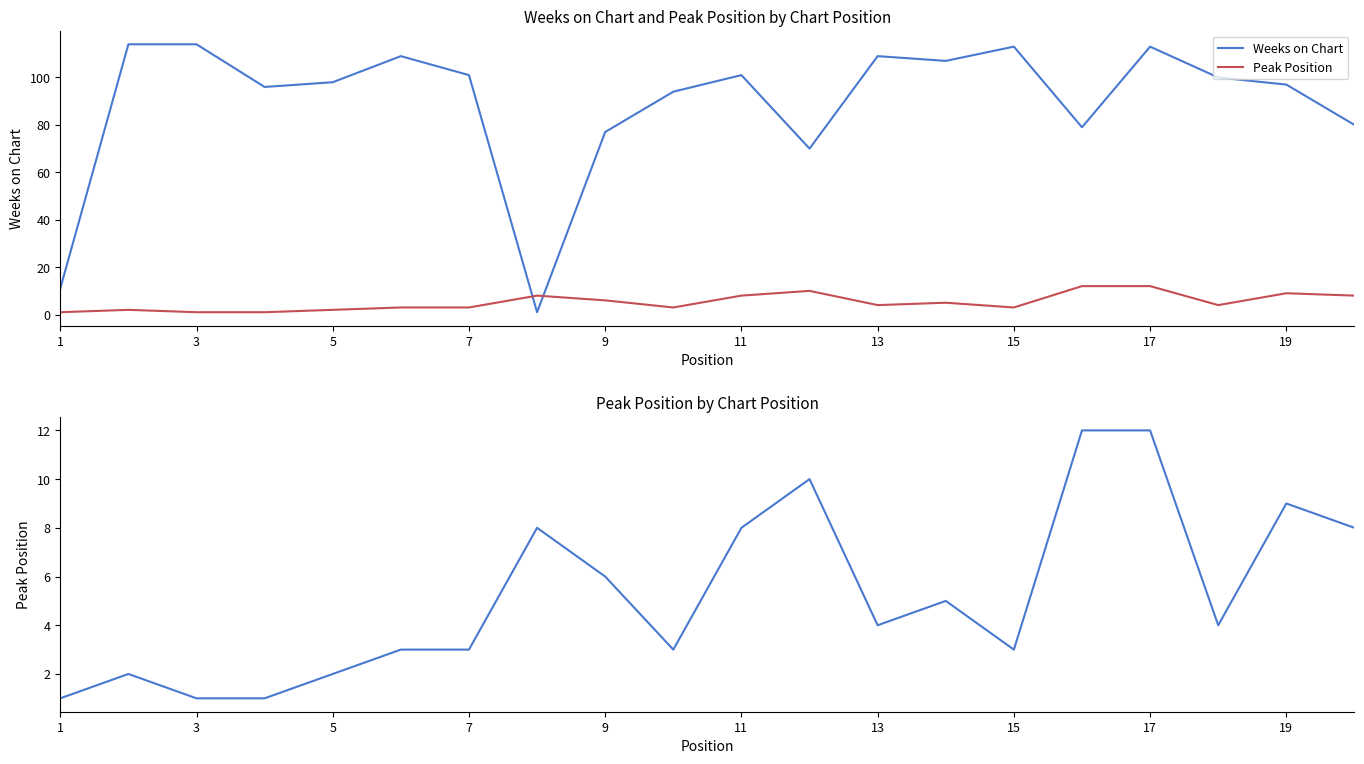

Reading right to left, what are all the values shown in this chart?

Weeks on Chart: 80	97	100	113	79	113	107	109	70	101	94	77	1	101	109	98	96	114	114	11
Peak Position: 8	9	4	12	12	3	5	4	10	8	3	6	8	3	3	2	1	1	2	1